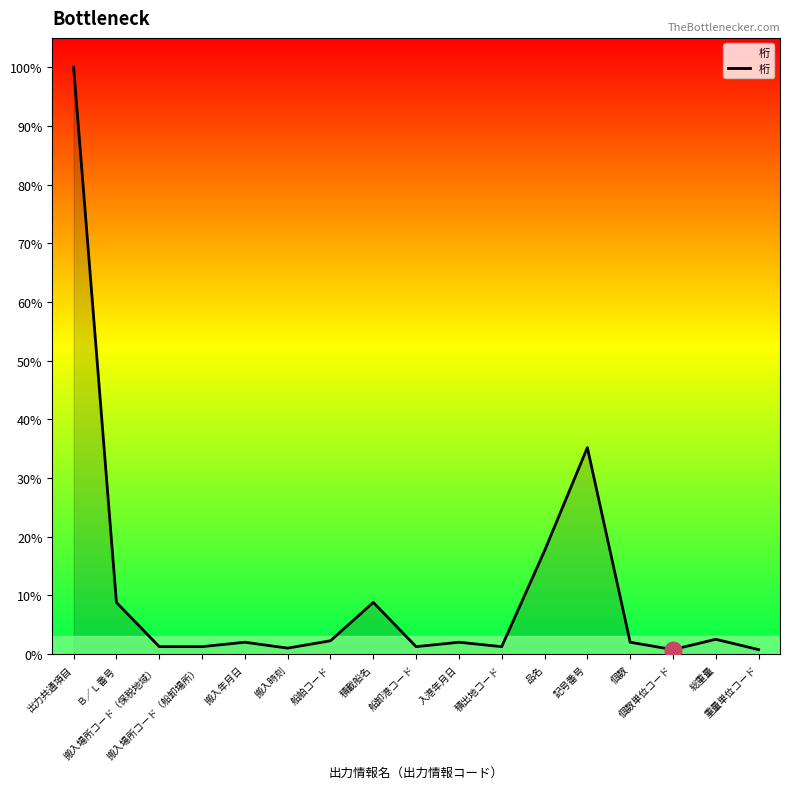

True or false: the data has more than 2 interior local peaks.

True